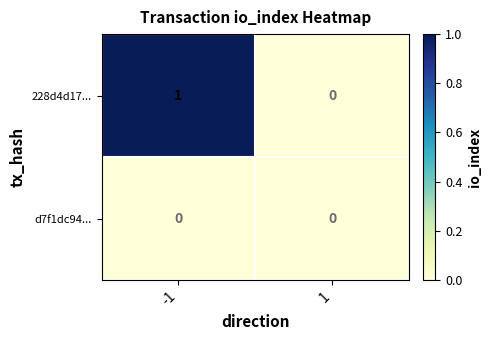

Which series has the largest total across all categories?

228d4d17...